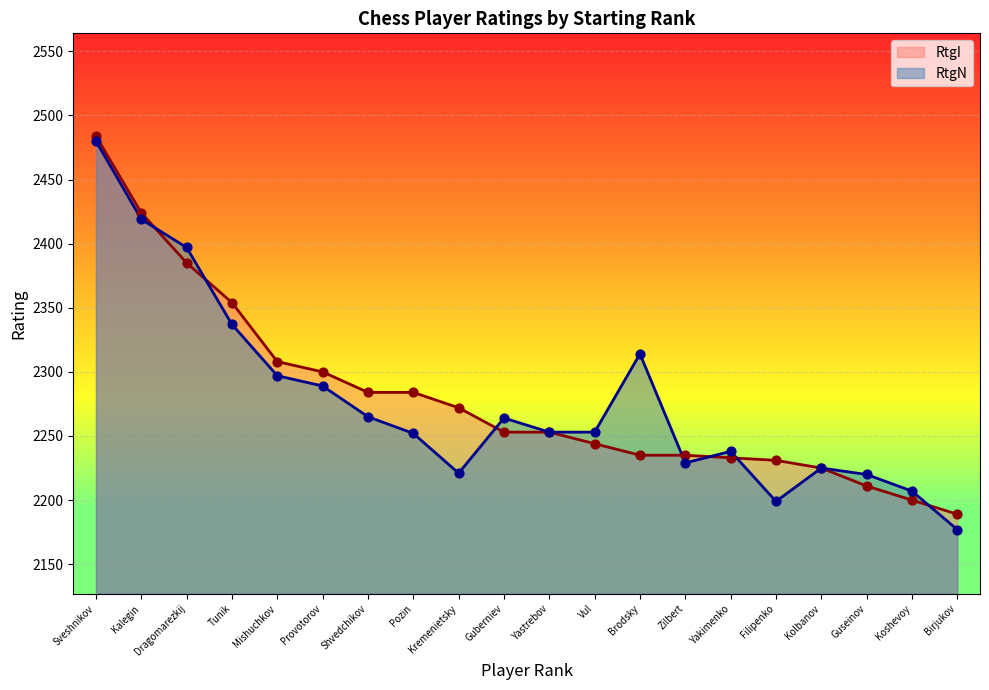

At which category is the sum across all series the highest?

Sveshnikov